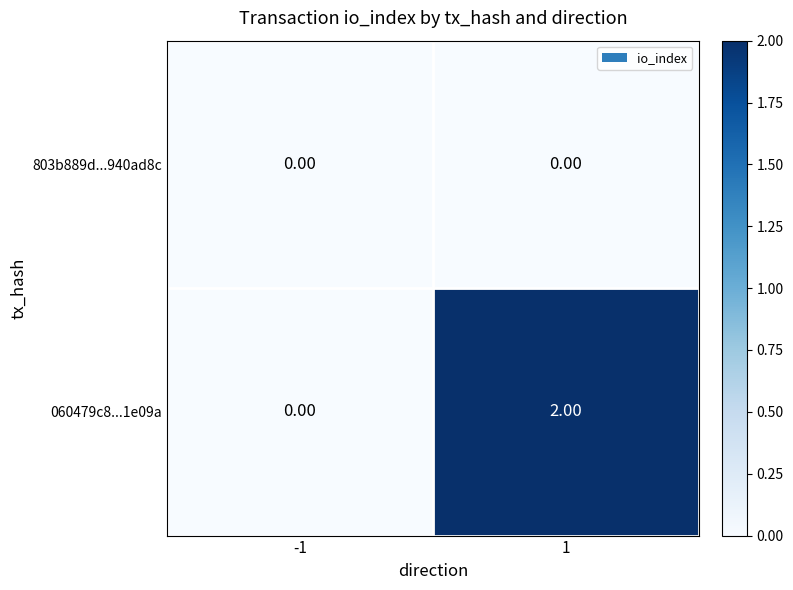

Which series has the largest total across all categories?

060479c8...1e09a